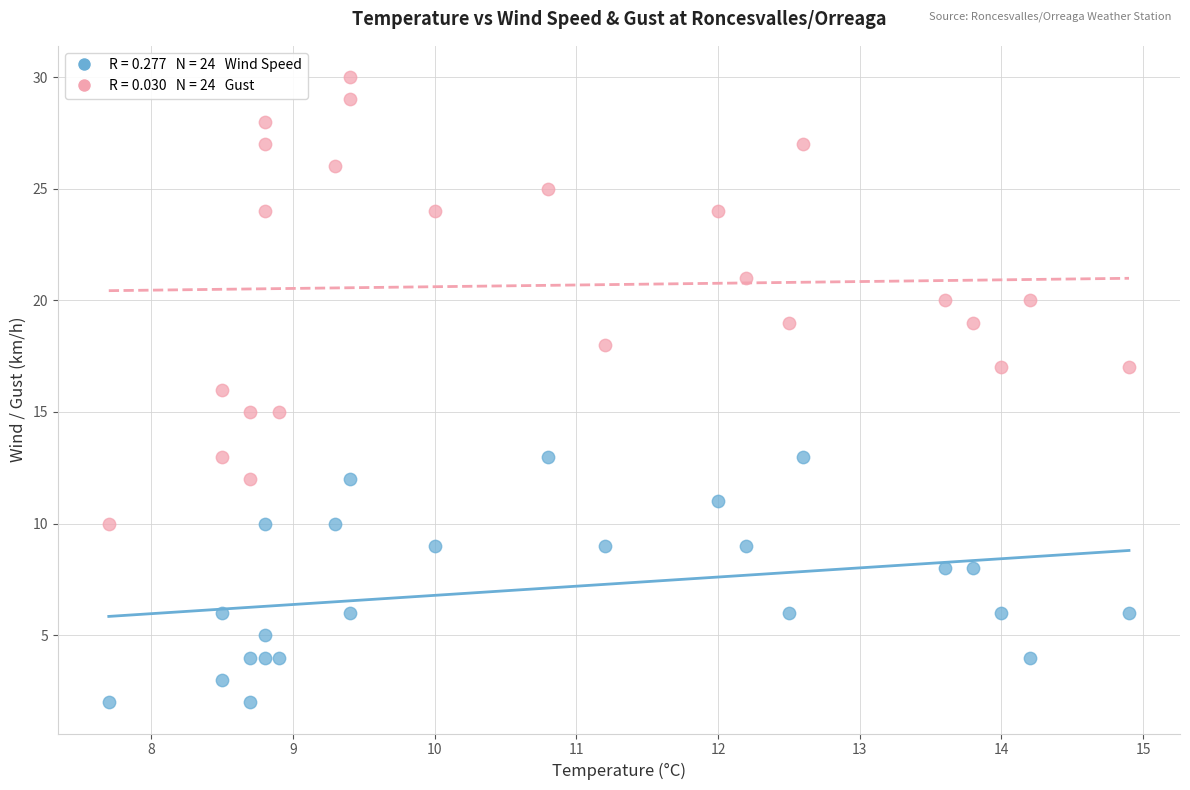

Across all data points, what is the range of Y values (max minus min)?

28